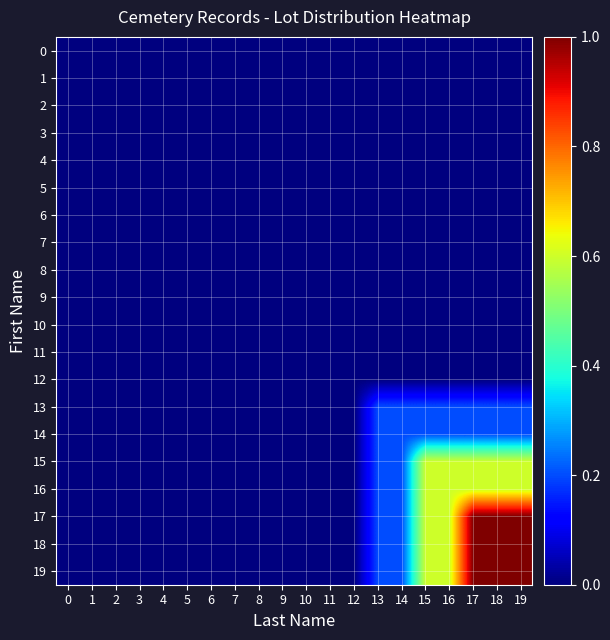

Rank the series by their maximum value, from highest to lowest.

17, 18, 19, 15, 16, 13, 14, 0, 1, 2, 3, 4, 5, 6, 7, 8, 9, 10, 11, 12